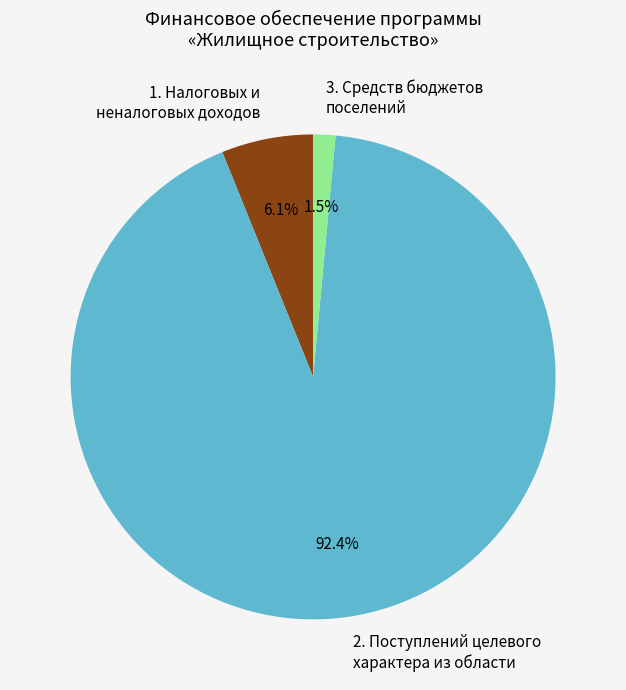

Approximately how many times larger is the value at 1. Налоговых и неналоговых доходов compared to 3. Средств бюджетов поселений?

4.1